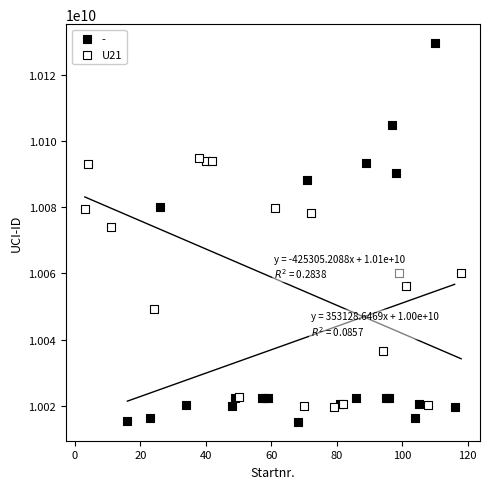

Which series has the widest spread of Y values?

-